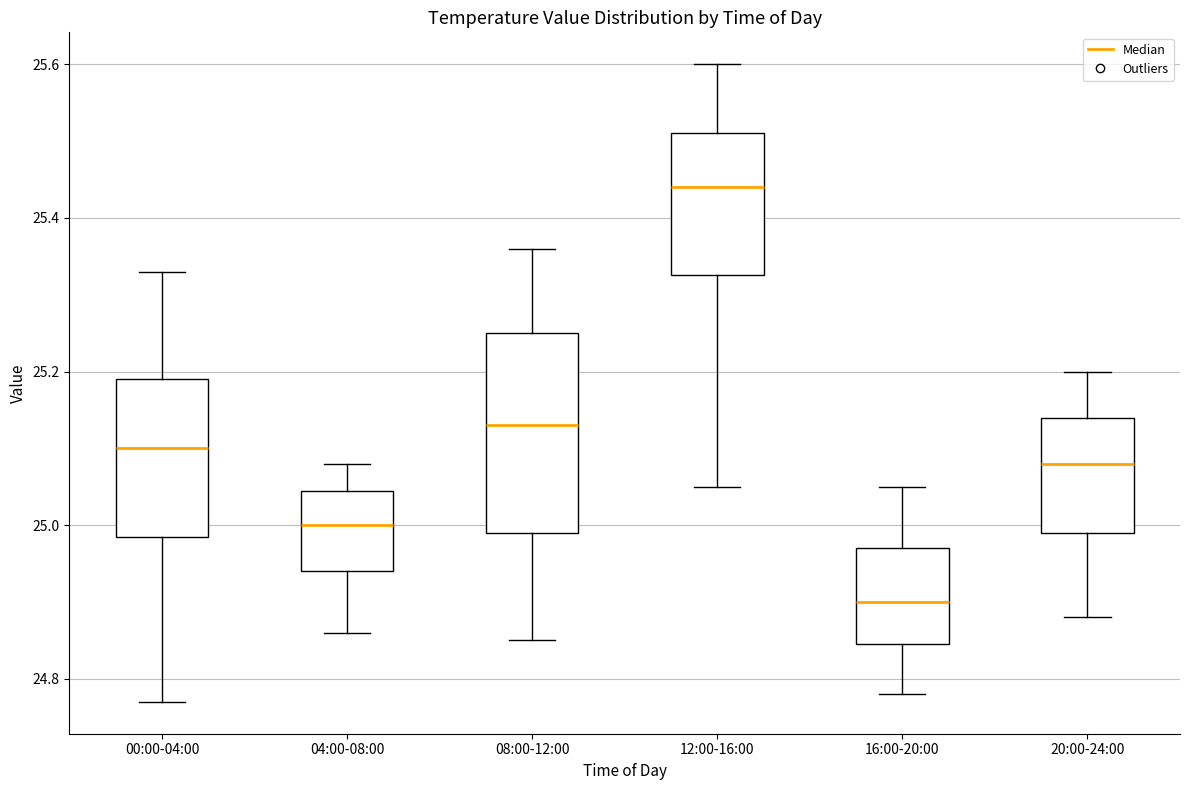

Where does the lower whisker of the box for 08:00-12:00 end on the y-axis? The values are not printed on the chart, so give them approximately, as read against the axis.

24.86